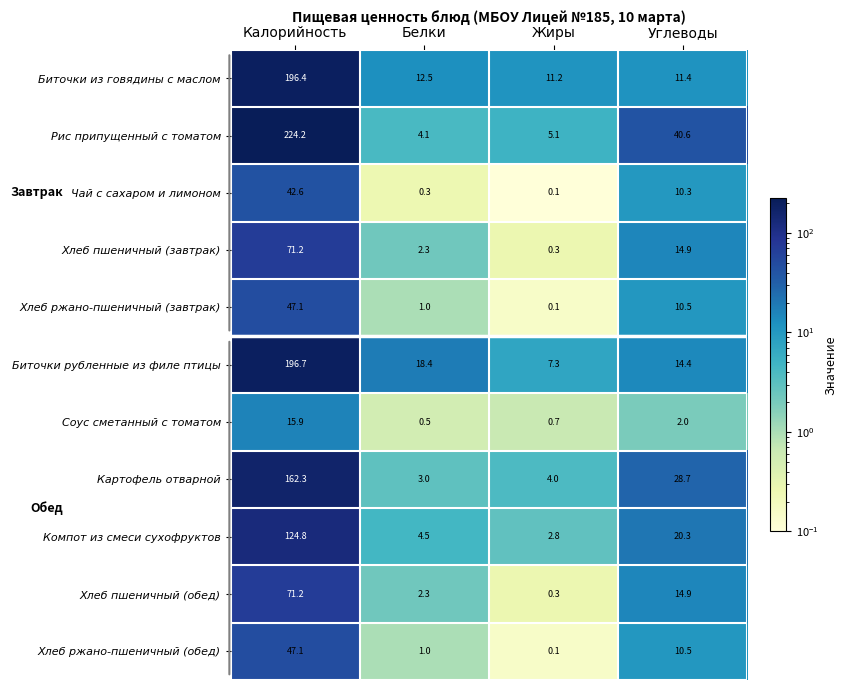

Which series has the widest spread of values?

Рис припущенный с томатом